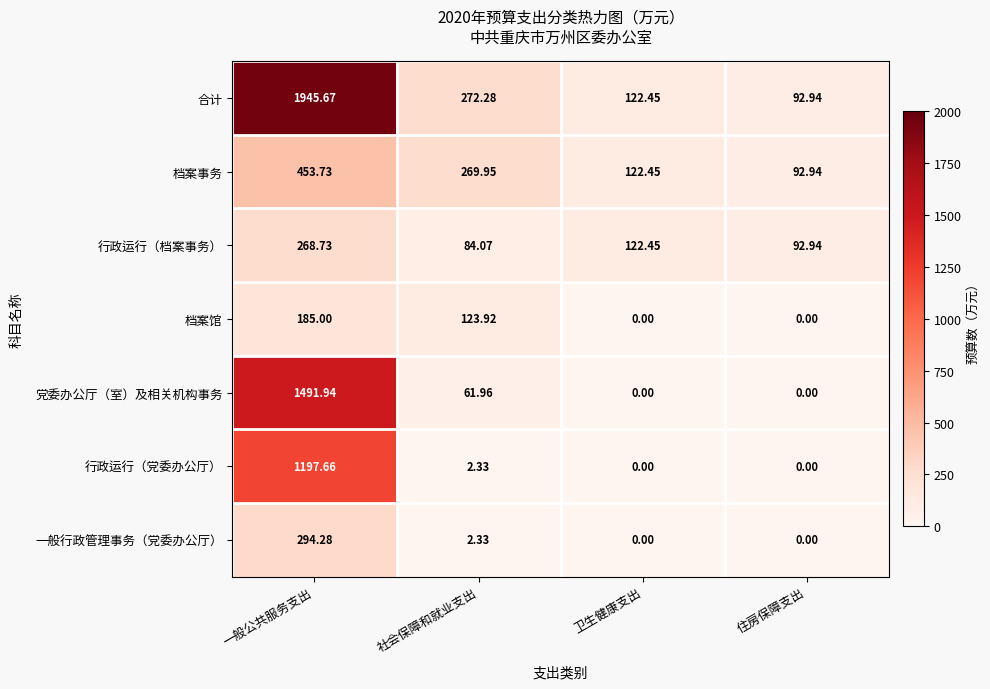

Where does the 档案馆 series first go above 123?

一般公共服务支出